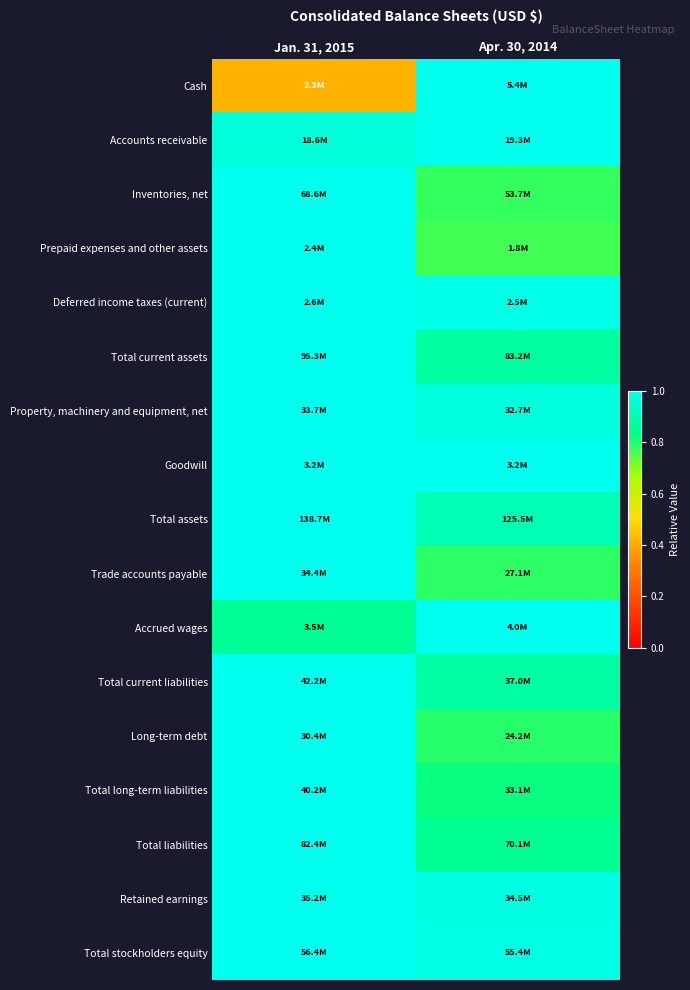

How many series are shown in this chart?

17